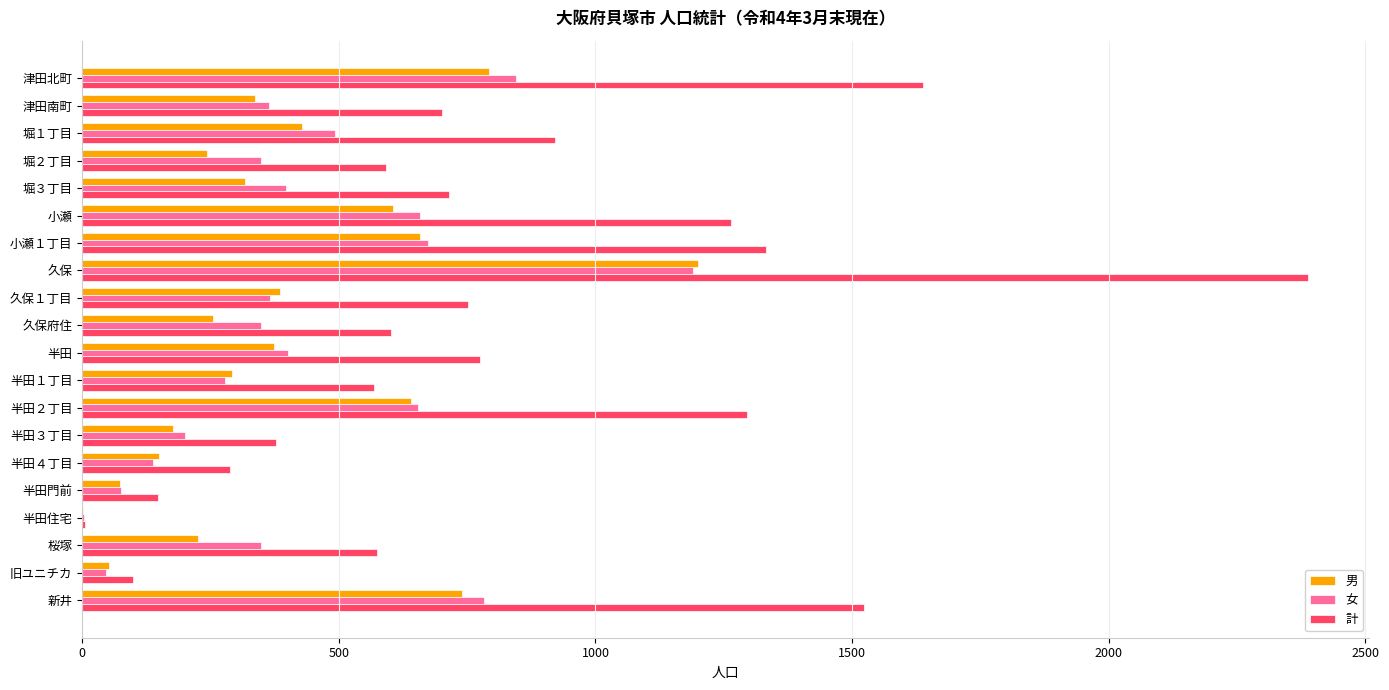

Which series changed the most between 半田４丁目 and 半田門前?

計